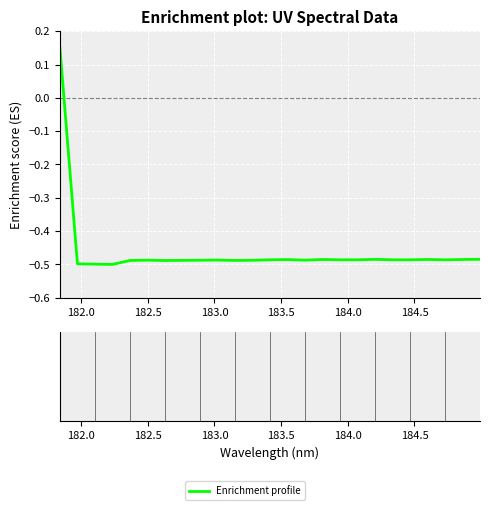

What is the minimum value shown in the chart?

-0.5